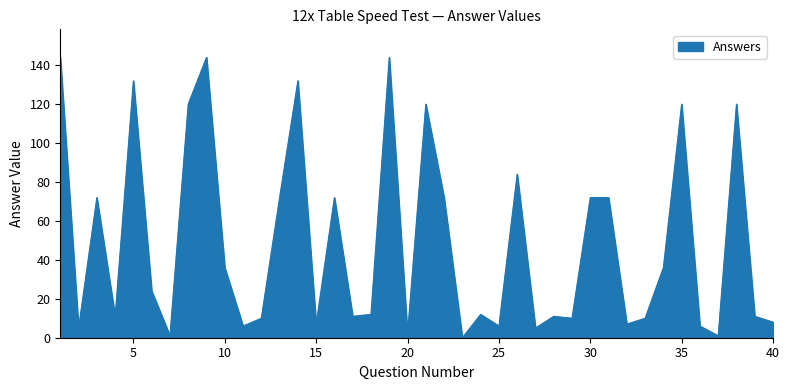

What is the maximum value shown in the chart?

144